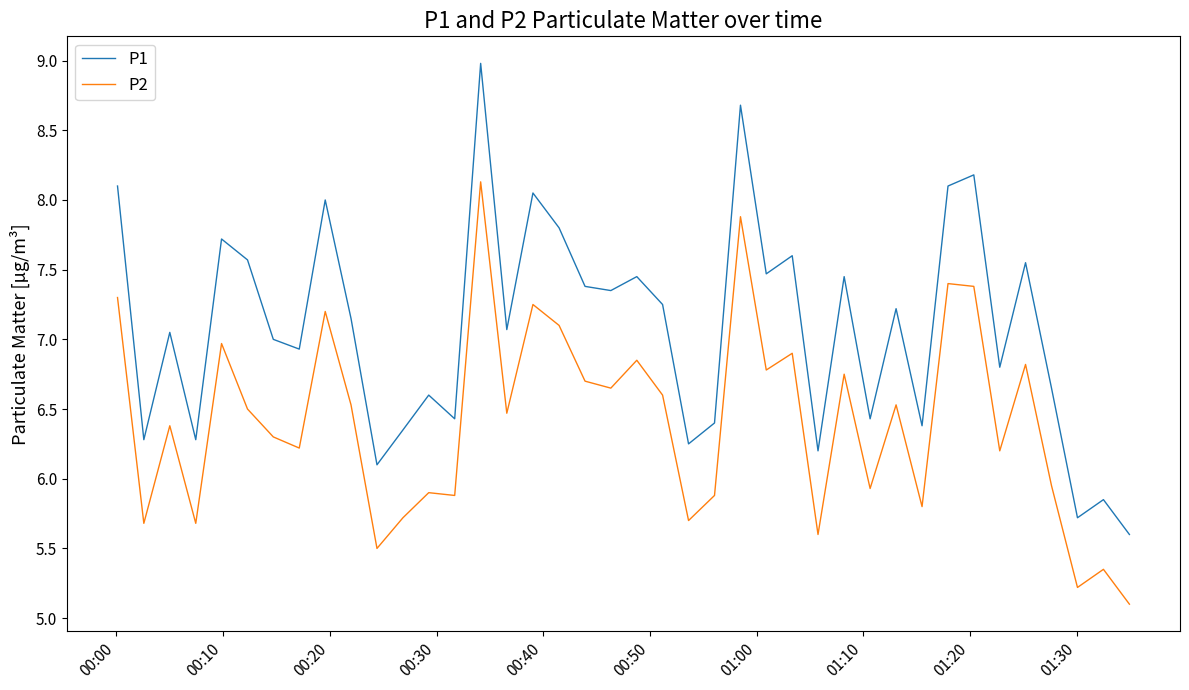

Which series has the largest range (max minus min)?

P1